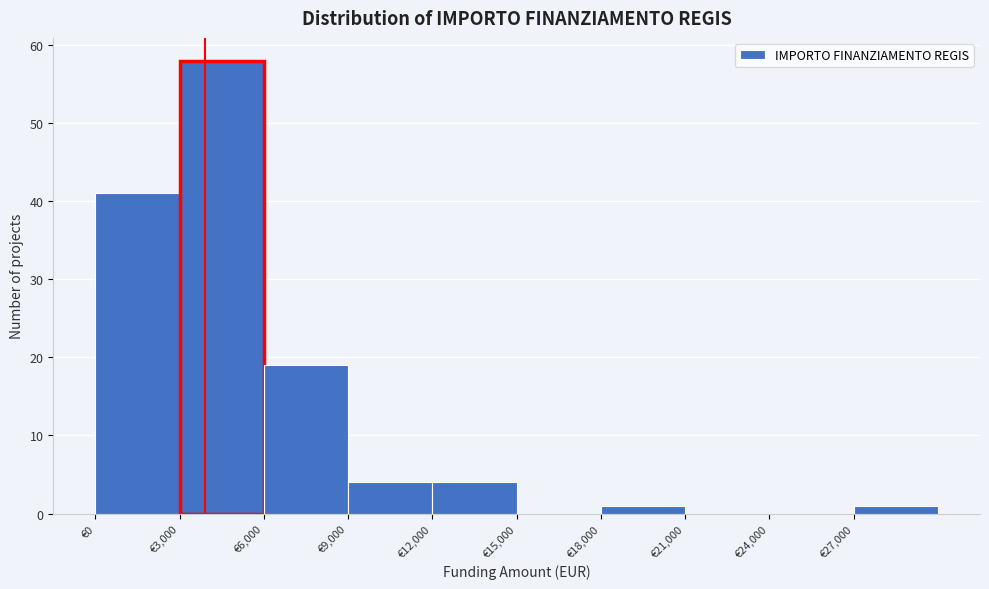

Reading left to right, list every bar in this chart as the range it spans on the x-axis followed by its height. The values are not printed on the chart, so give them approximately, as read against the axis.

0 to 3000: 41
3000 to 6000: 58
6000 to 9000: 19
9000 to 12000: 4
12000 to 15000: 4
15000 to 18000: 0
18000 to 21000: 1
21000 to 24000: 0
24000 to 27000: 0
27000 to 30000: 1